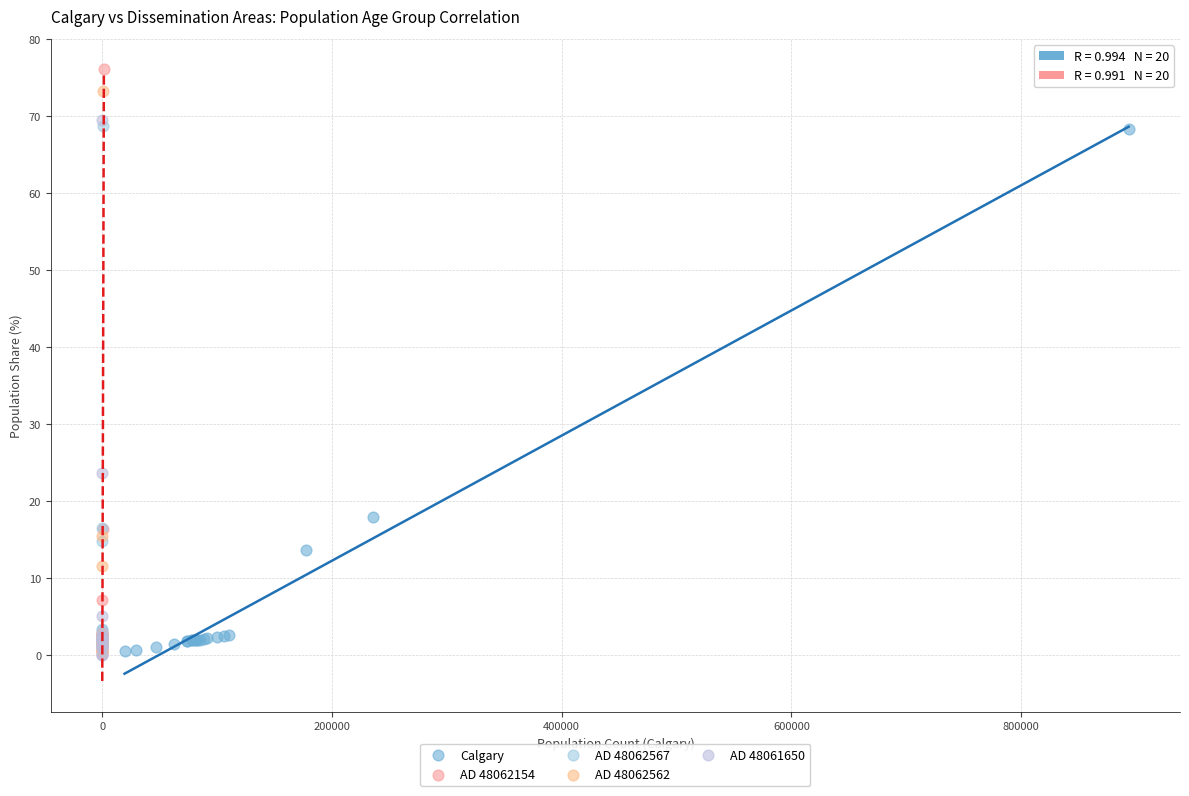

Which series has the widest spread of Y values?

AD 48062154